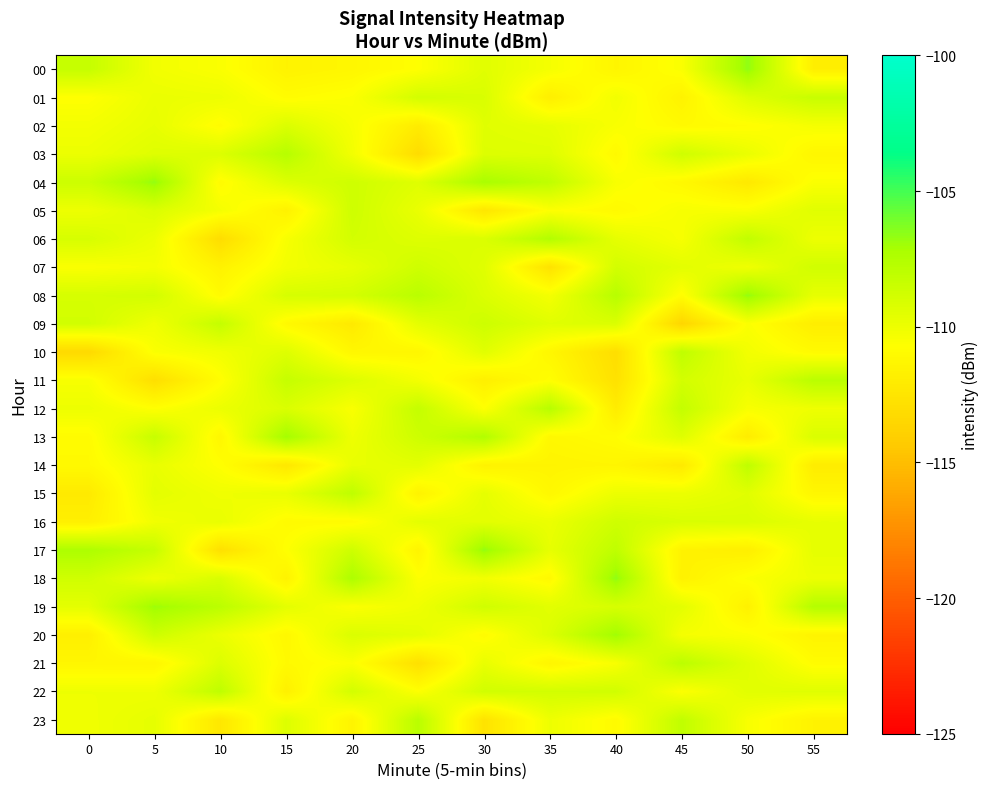

What is the difference between the highest and lowest values at 45?

5.6